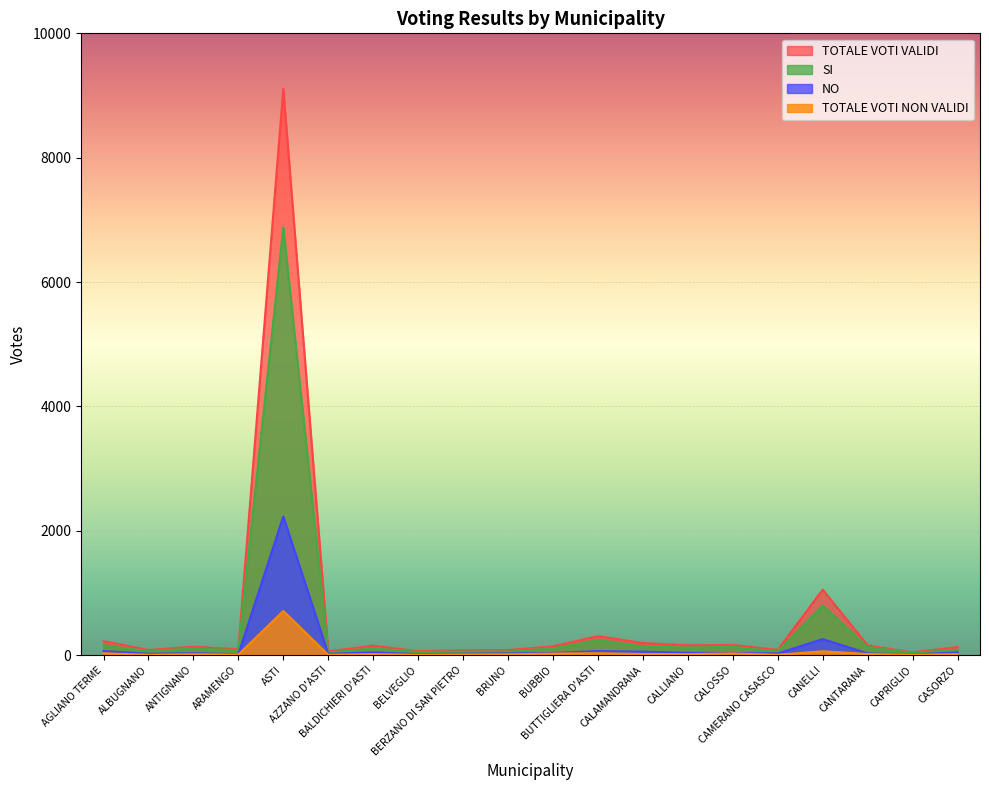

What is the total value across all series at CASORZO?

270